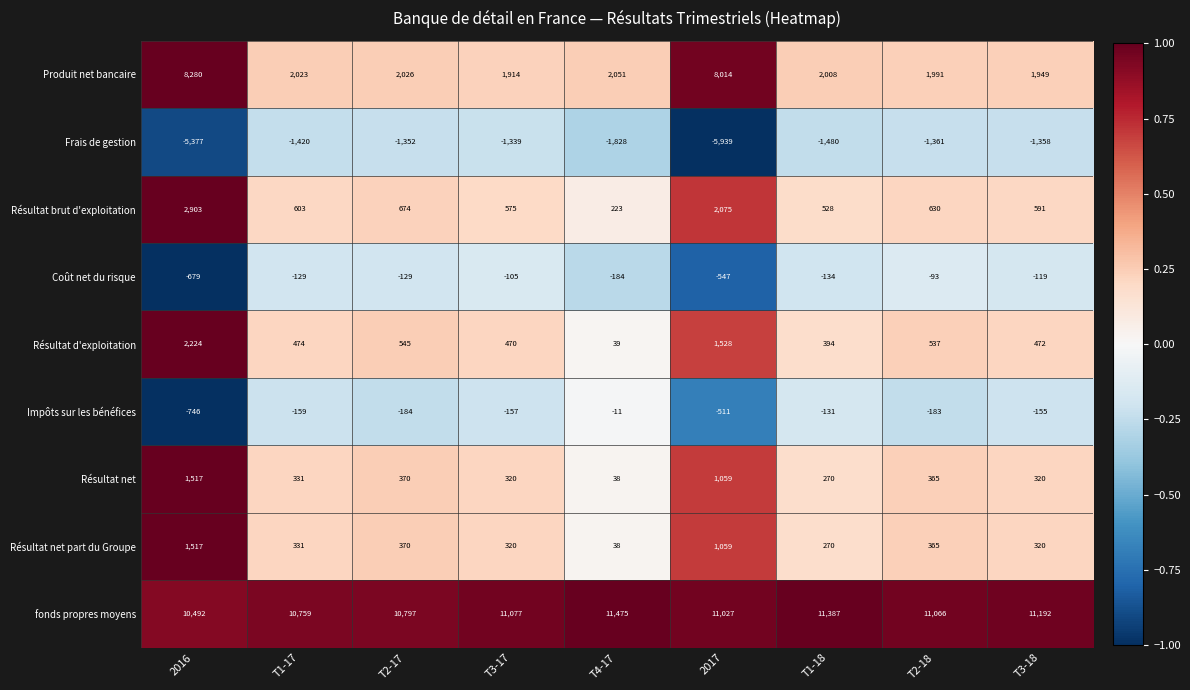

The value of Résultat net at T4-17 is 55. True or false?

False